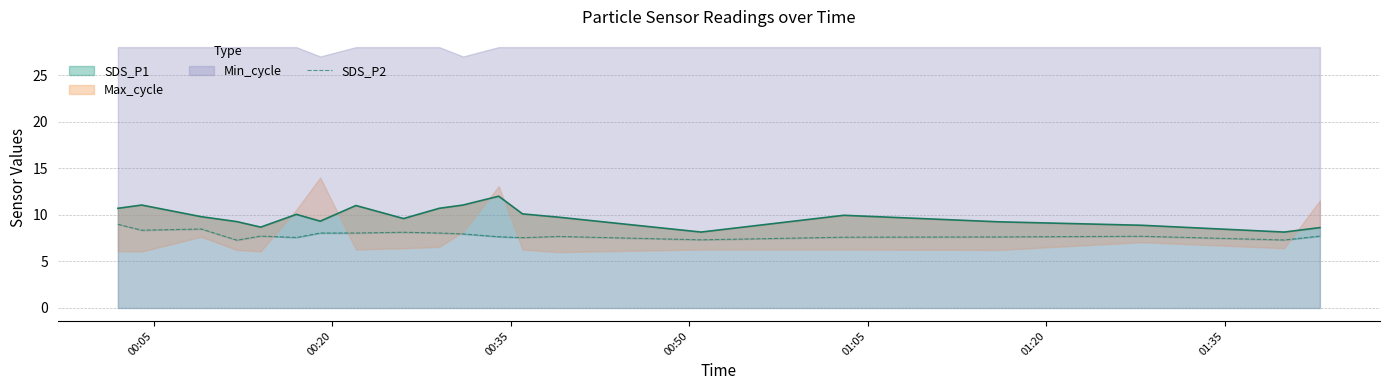

How many lines are shown in the chart?

1